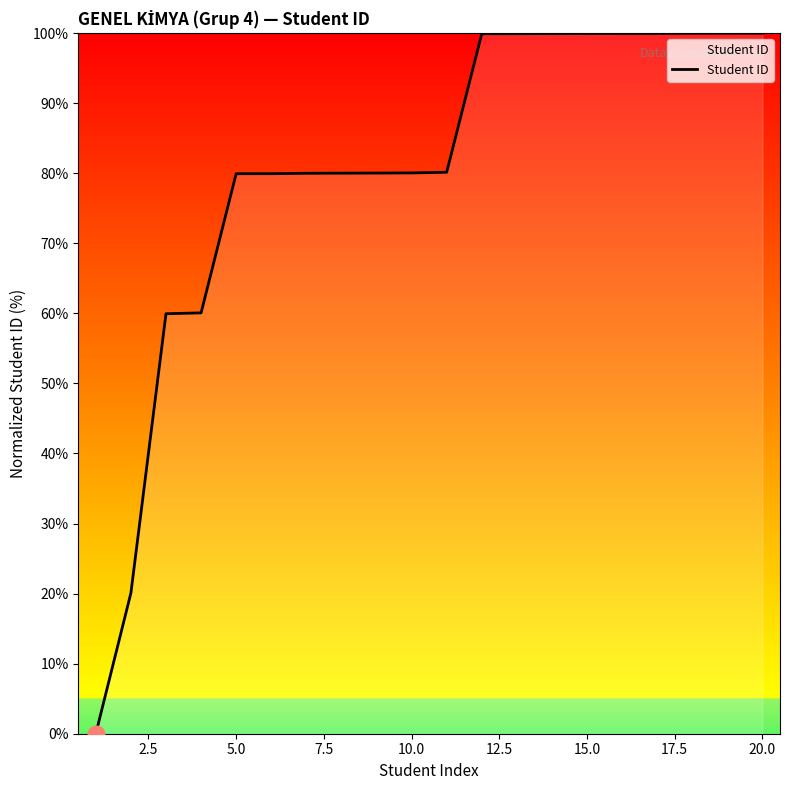

What is the sum of all values?

1599.9